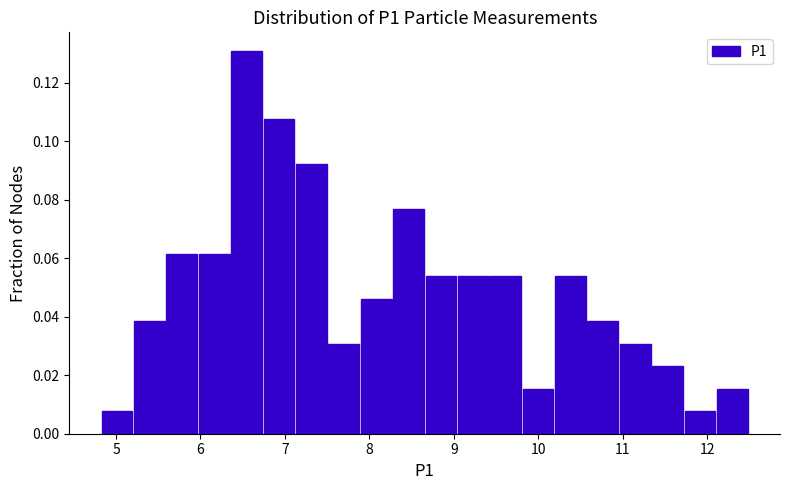

Around what value on the x-axis is the tallest bar? Give the approximate position of its centre, as read against the axis.

6.5